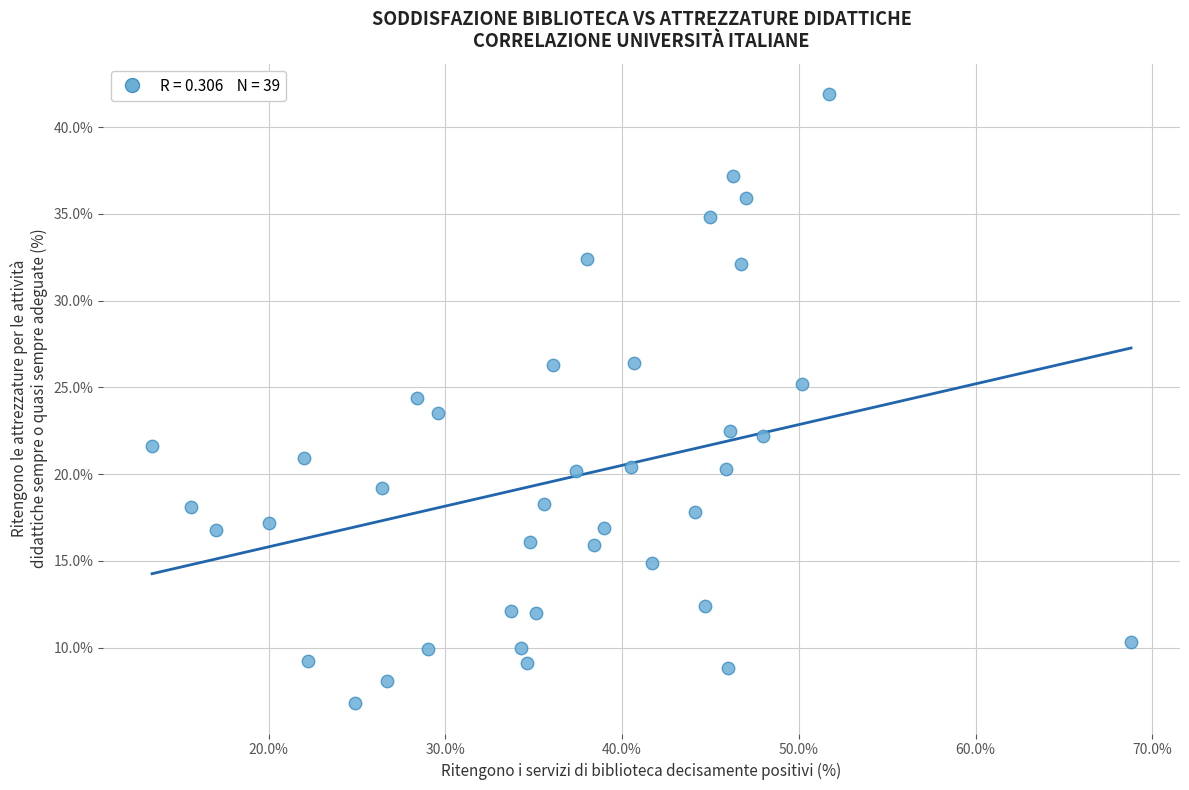

What is the range of Y values (max minus min)?

35.1